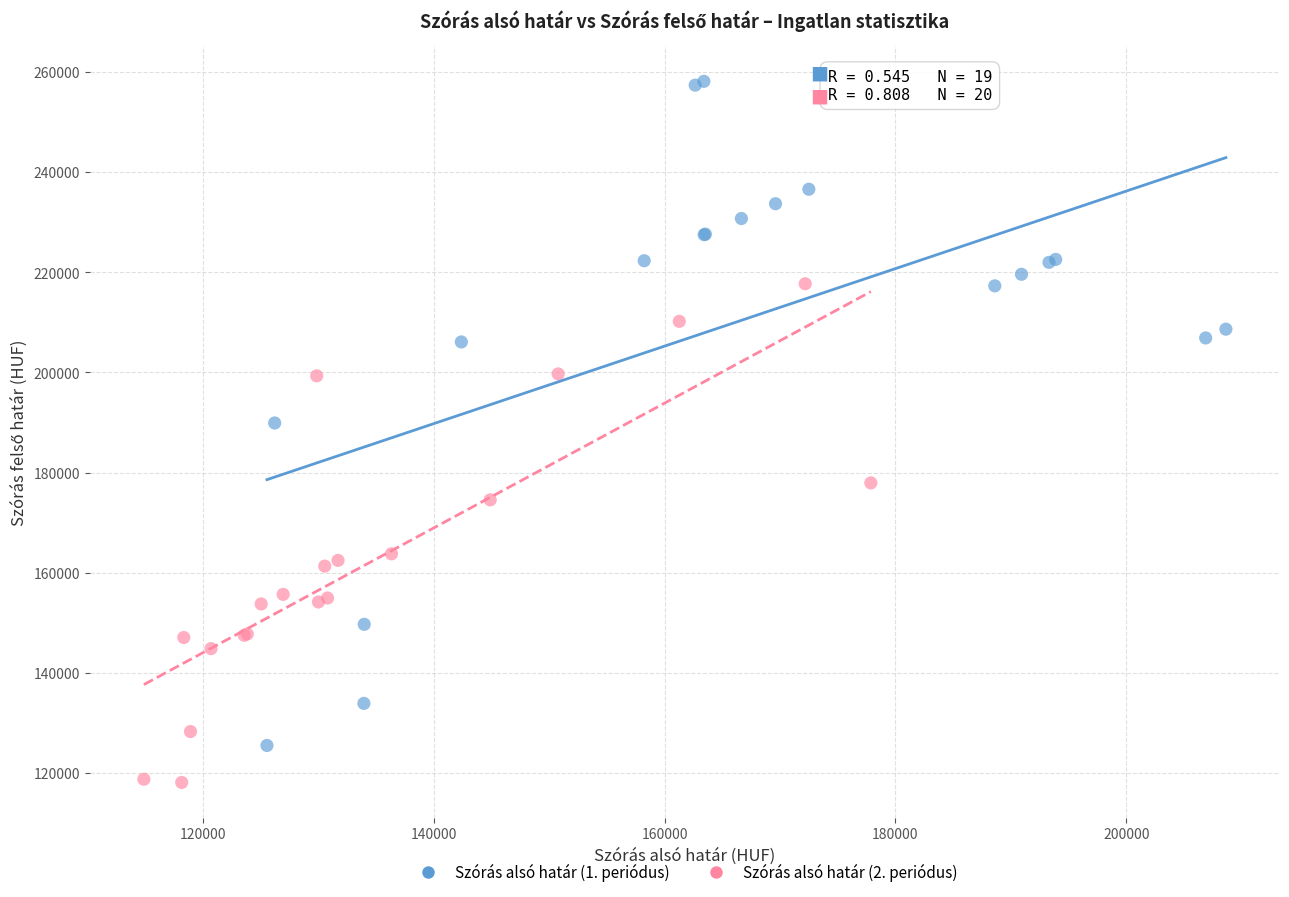

What are all the series names shown in the legend?

Szórás alsó határ (1. periódus), Szórás alsó határ (2. periódus)